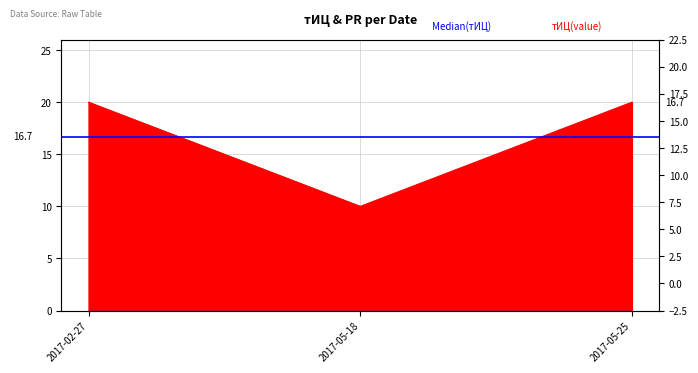

How many lines are shown in the chart?

1